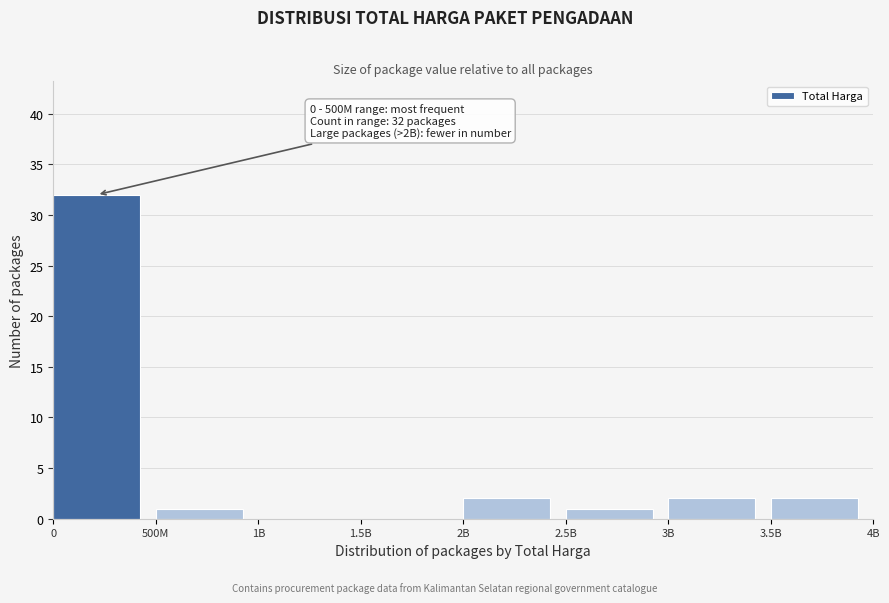

Reading left to right, what are all the values shown in this chart?

0=32	500M=1	1B=0	1.5B=0	2B=2	2.5B=1	3B=2	3.5B=2